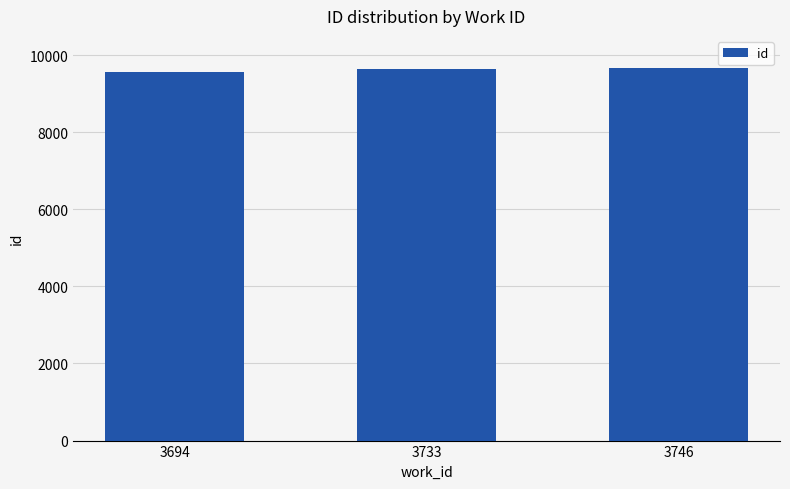

Count the values in the range 9564 to 9670.

3